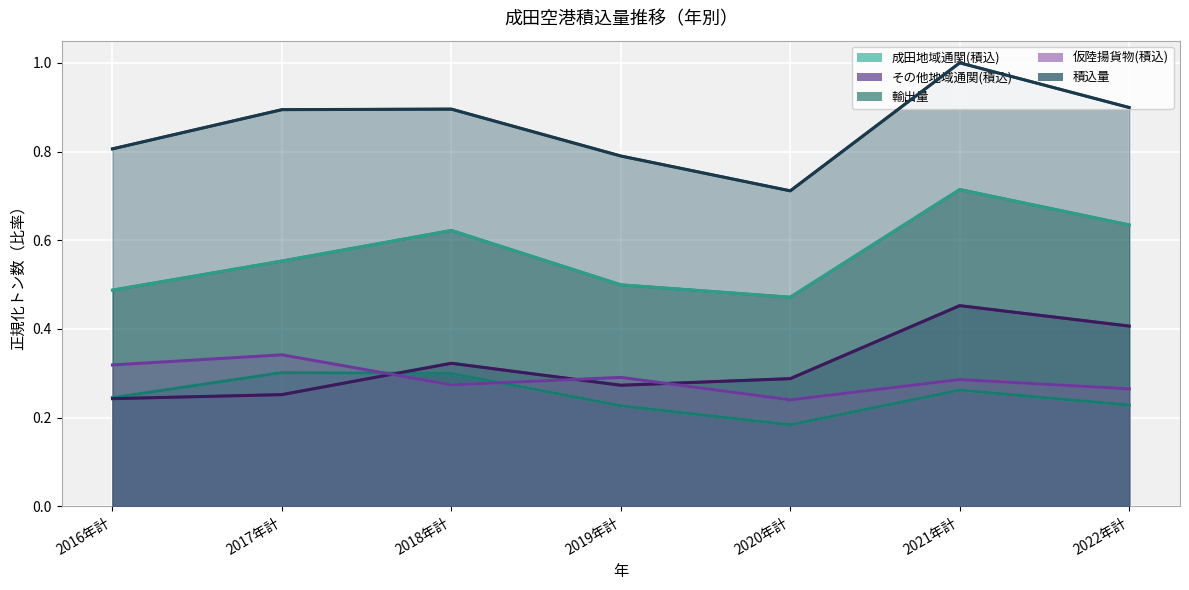

What is the sum of the 積込量 values at 2022年計 and 2017年計?

1.8